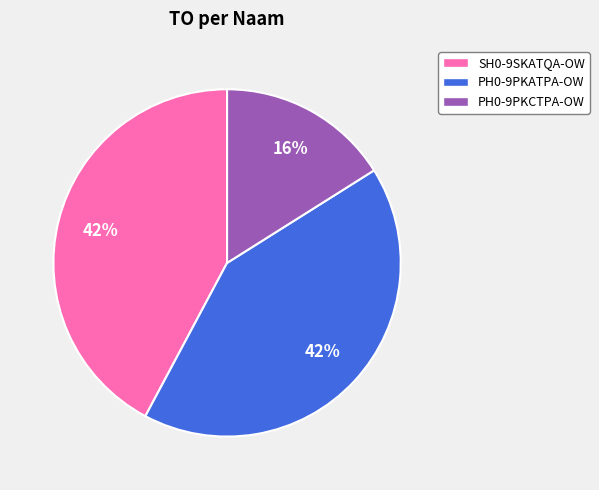

Which has a higher value, PH0-9PKATPA-OW or PH0-9PKCTPA-OW?

PH0-9PKATPA-OW